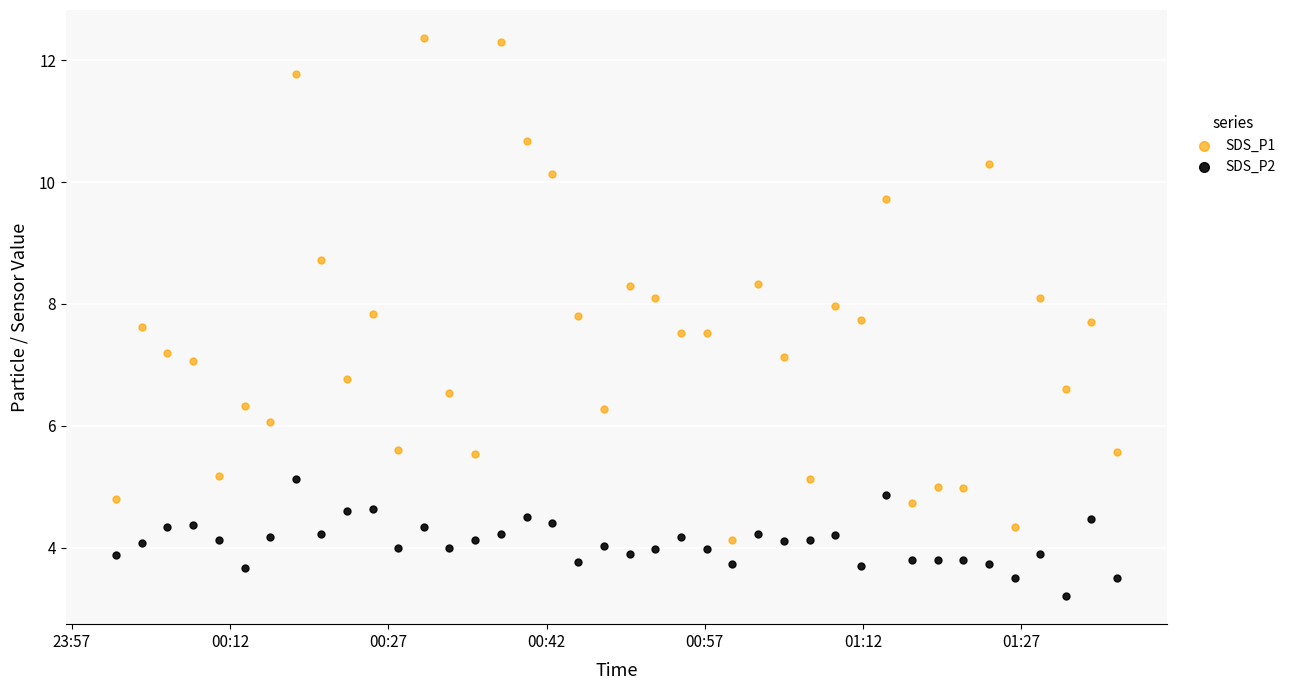

Across all data points, what is the range of Y values (max minus min)?

9.2